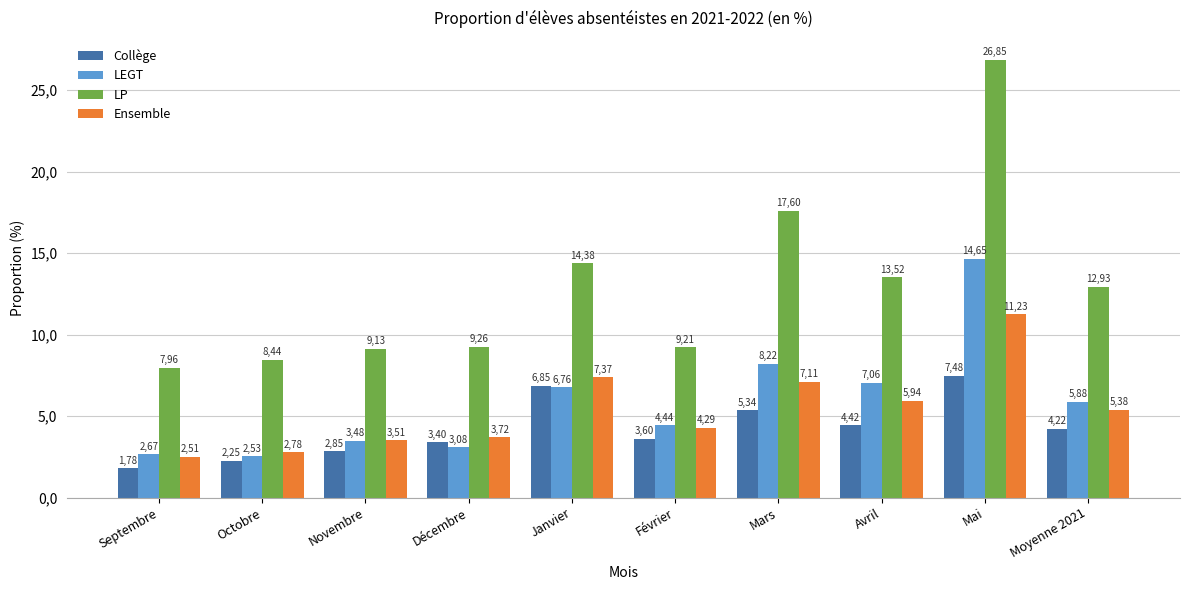

Reading left to right, what are all the values shown in this chart?

Collège: Septembre=1.8	Octobre=2.2	Novembre=2.9	Décembre=3.4	Janvier=6.9	Février=3.6	Mars=5.3	Avril=4.4	Mai=7.5	Moyenne 2021=4.2
LEGT: Septembre=2.7	Octobre=2.5	Novembre=3.5	Décembre=3.1	Janvier=6.8	Février=4.4	Mars=8.2	Avril=7.1	Mai=14.7	Moyenne 2021=5.9
LP: Septembre=8.0	Octobre=8.4	Novembre=9.1	Décembre=9.3	Janvier=14.4	Février=9.2	Mars=17.6	Avril=13.5	Mai=26.9	Moyenne 2021=12.9
Ensemble: Septembre=2.5	Octobre=2.8	Novembre=3.5	Décembre=3.7	Janvier=7.4	Février=4.3	Mars=7.1	Avril=5.9	Mai=11.2	Moyenne 2021=5.4